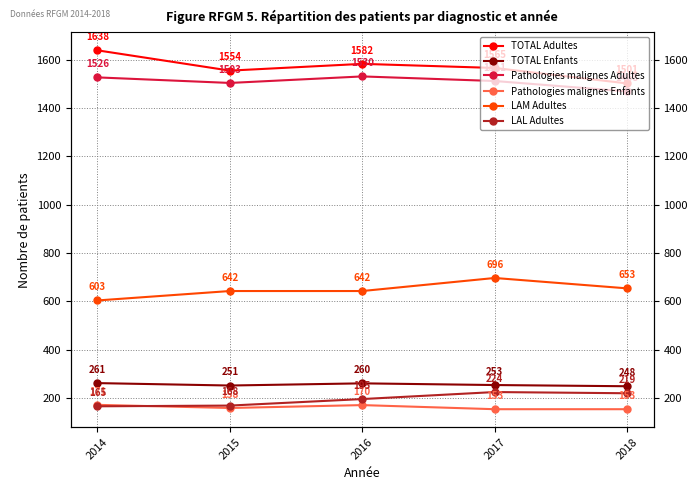

True or false: Pathologies malignes Enfants and TOTAL Adultes intersect in this chart.

False